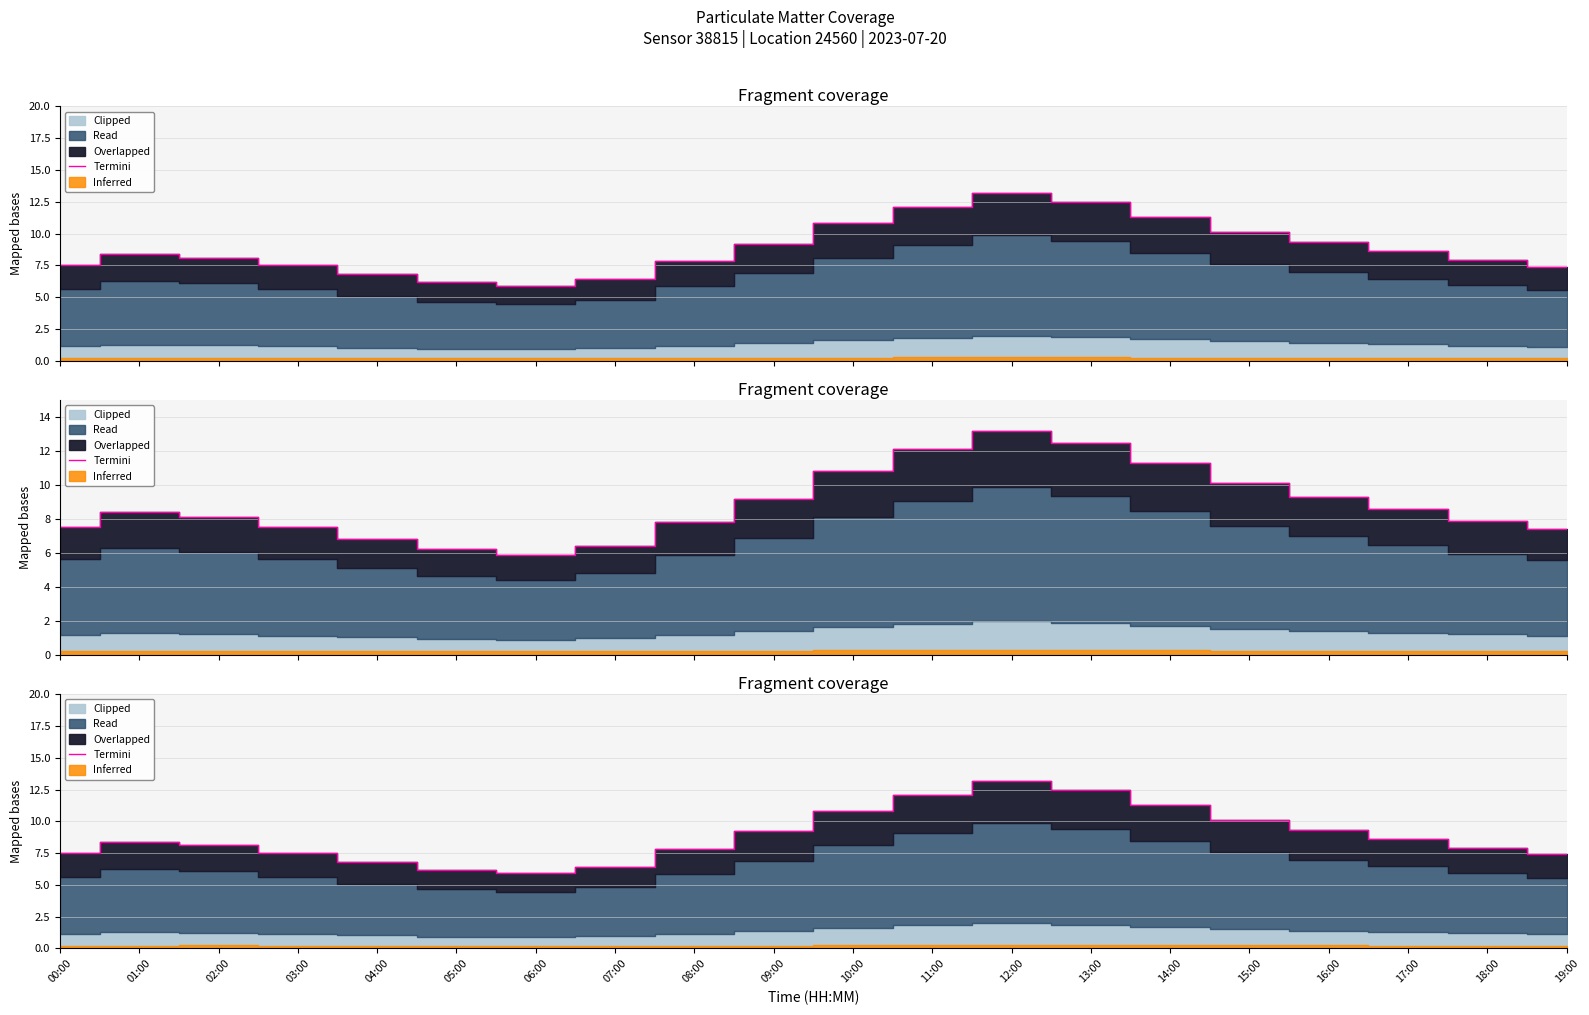

The chart shows a value of 6.2 at 05:00. True or false?

True